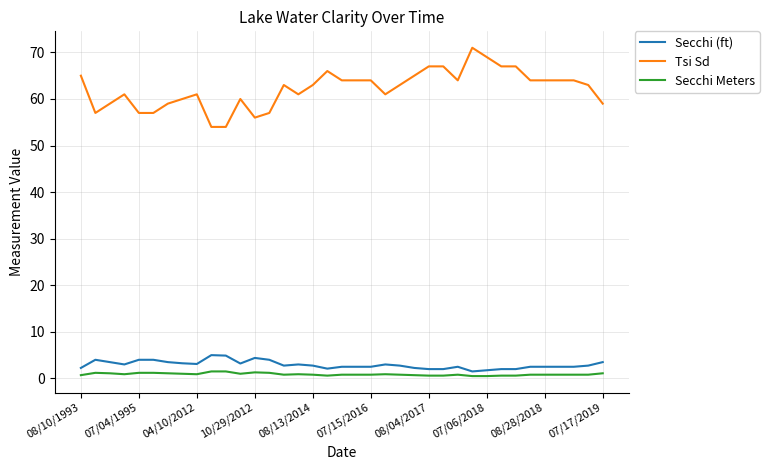

True or false: Secchi Meters and Secchi (ft) intersect in this chart.

False